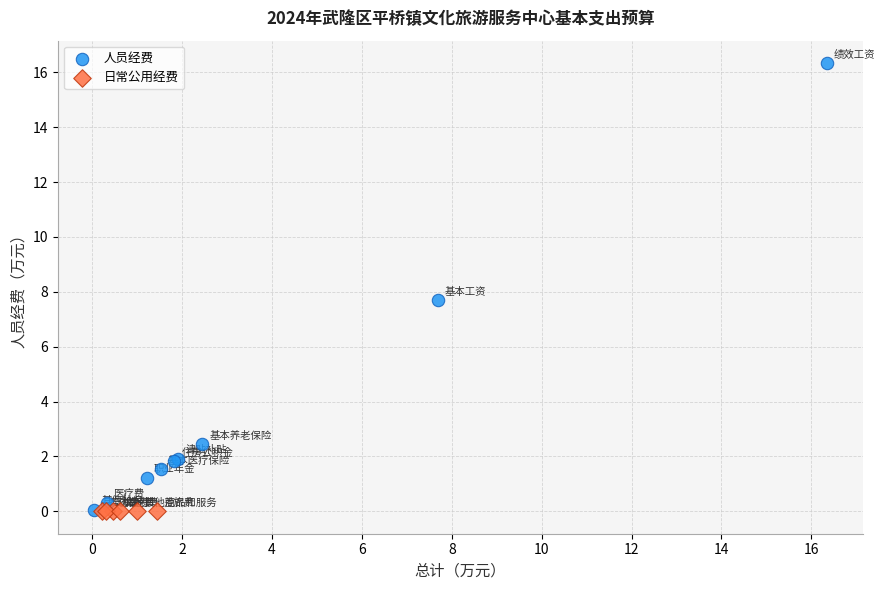

What are all the series names shown in the legend?

人员经费, 日常公用经费